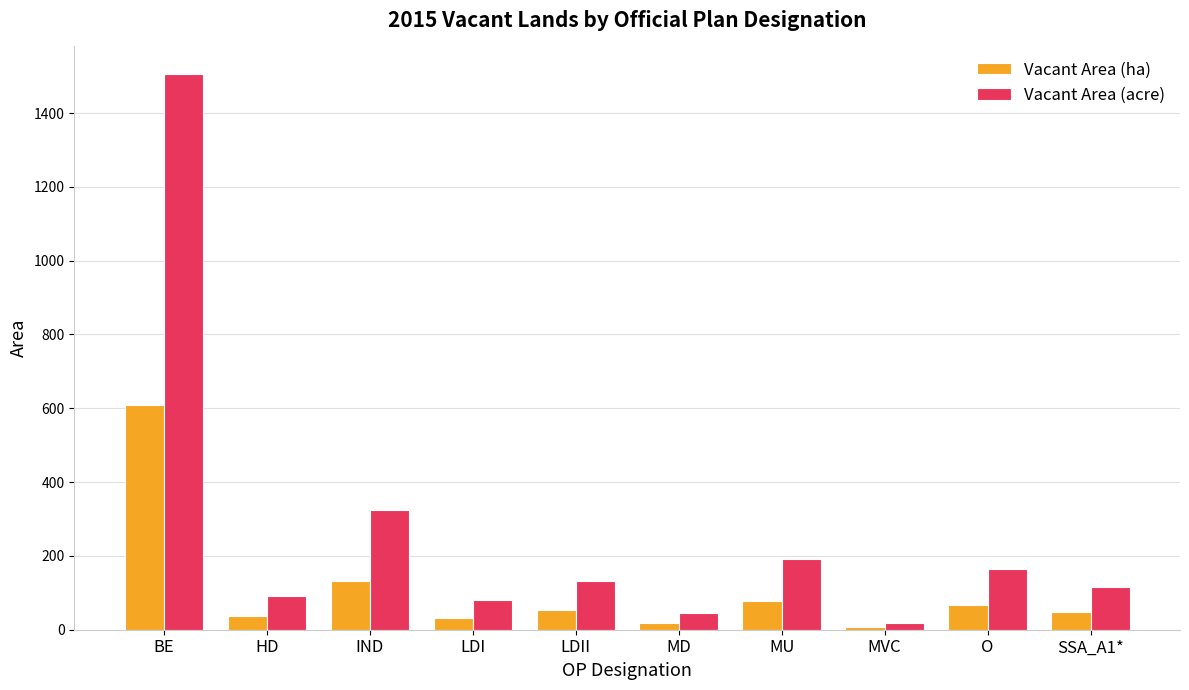

How many data points in Vacant Area (ha) are less than 53?

5